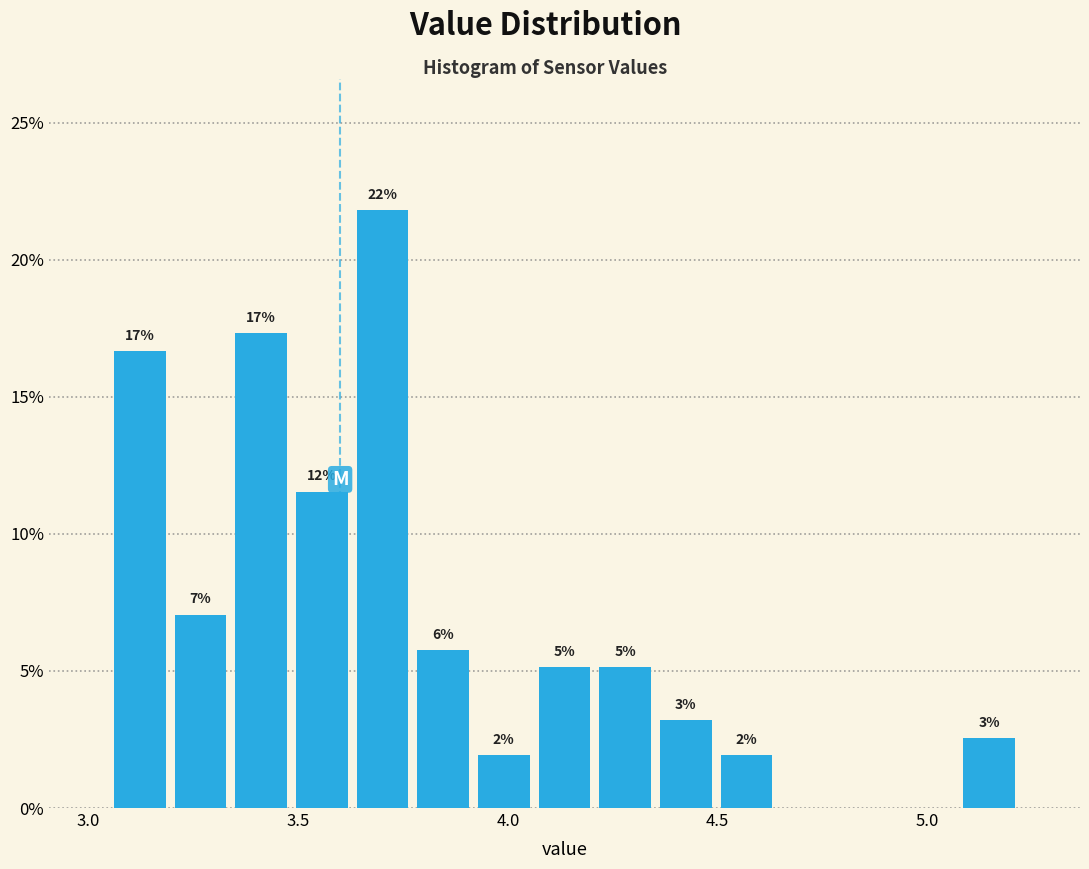

Read against the x-axis, roughly where is the centre of the tallest bar?

3.70